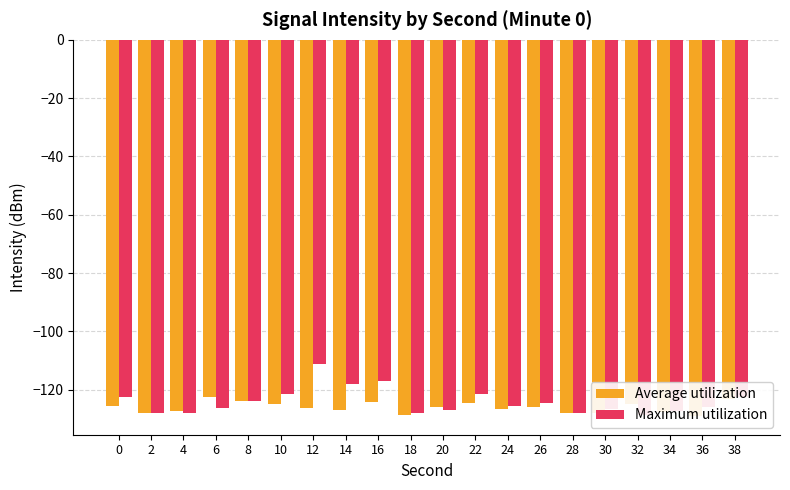

Reading right to left, extract all data points from this chart.

Average utilization: 38=-123.0	36=-129.0	34=-127.7	32=-124.7	30=-127.8	28=-127.9	26=-126.1	24=-126.5	22=-124.6	20=-125.9	18=-128.6	16=-124.2	14=-127.0	12=-126.1	10=-124.9	8=-123.7	6=-122.6	4=-127.4	2=-128.0	0=-125.4
Maximum utilization: 38=-122.6	36=-126.1	34=-127.4	32=-128.8	30=-126.7	28=-128.0	26=-124.6	24=-125.4	22=-121.5	20=-127.1	18=-128.1	16=-117.0	14=-118.0	12=-111.2	10=-121.4	8=-123.9	6=-126.2	4=-128.0	2=-128.1	0=-122.4